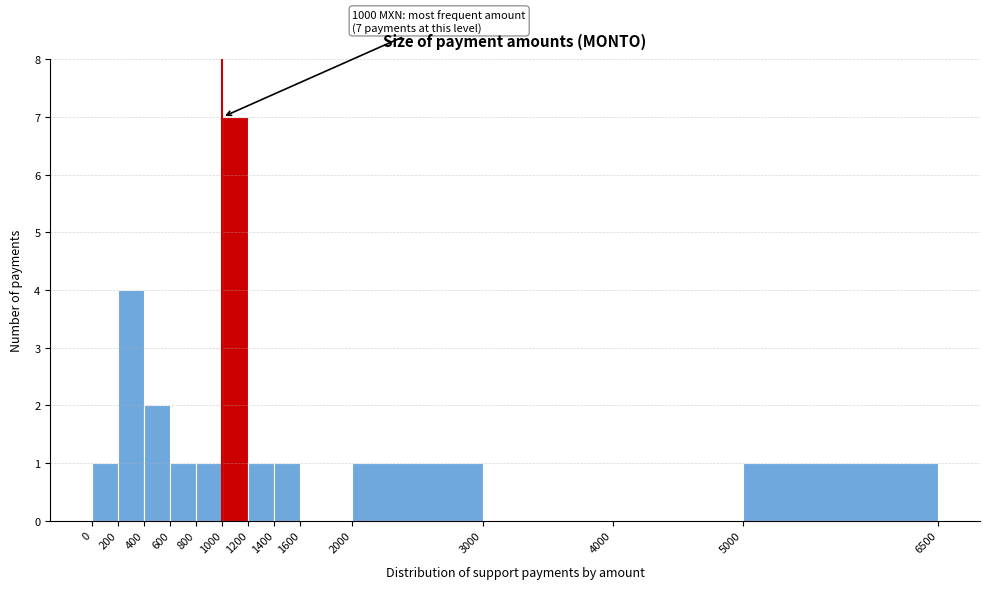

Over which range of the x-axis is the bar tallest?

1000 to 1200